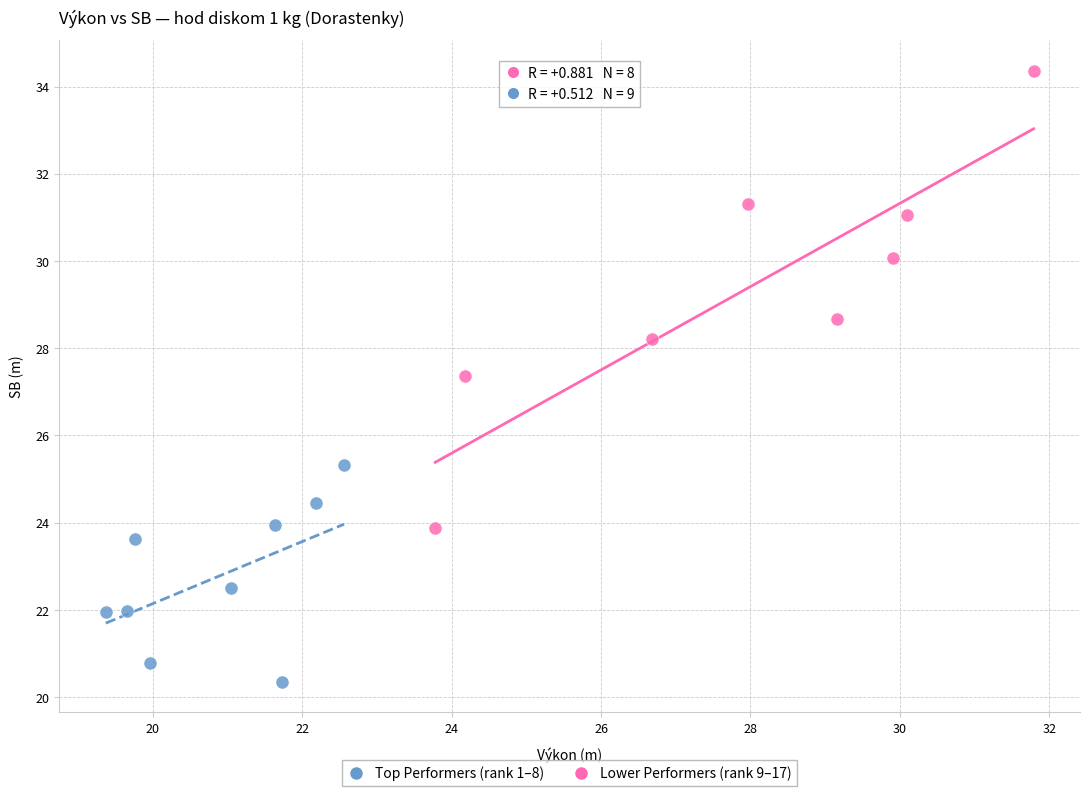

Which series contains the lowest Y value?

Lower Performers (rank 9–17)